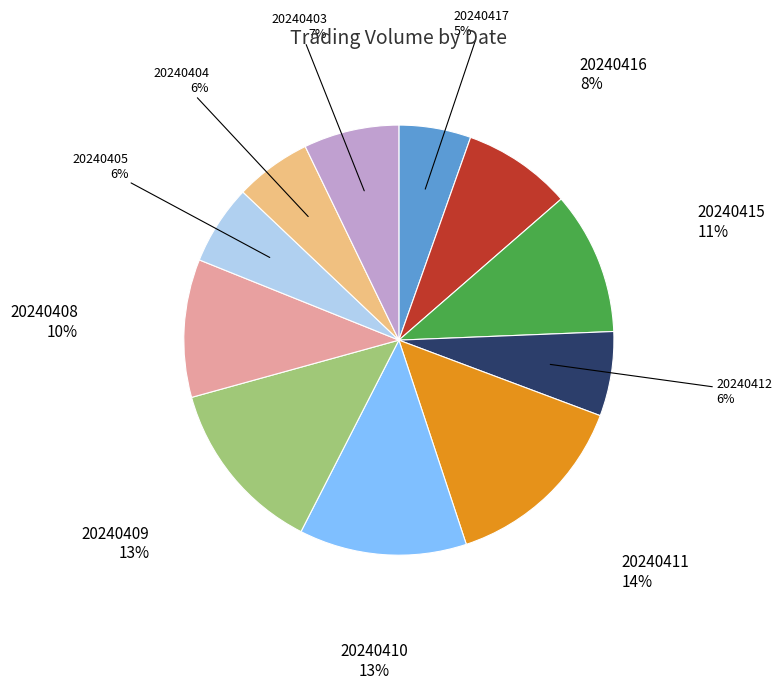

Is there any slice that represents more than half of the pie?

No